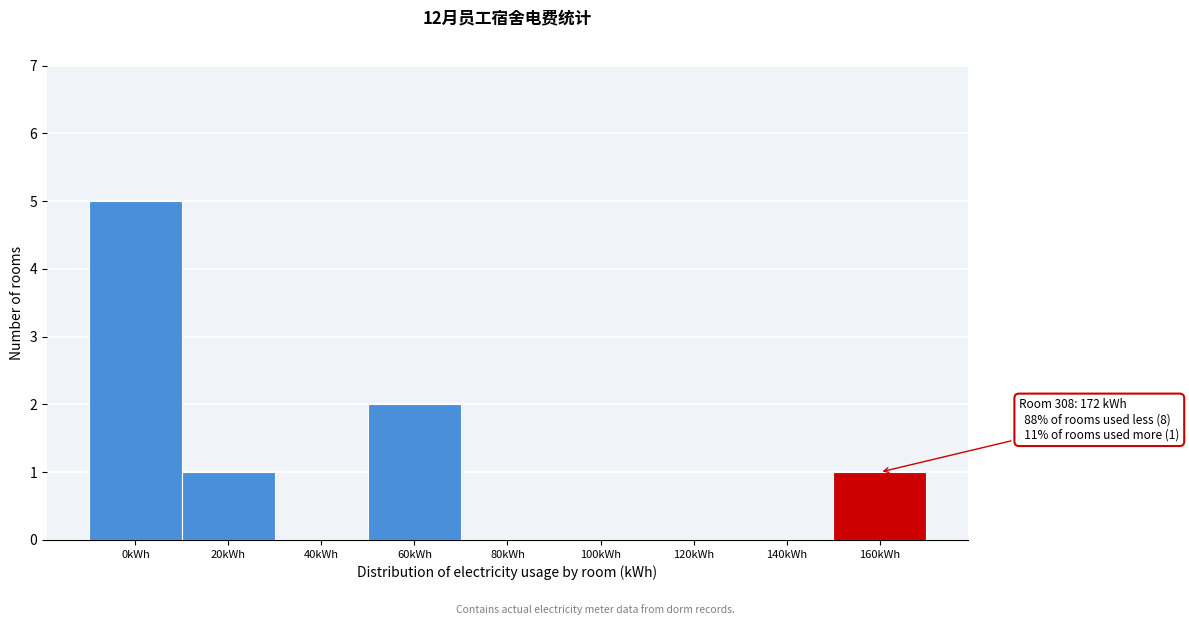

Reading left to right, transcribe all the data shown in this chart.

0kWh=5	20kWh=1	40kWh=0	60kWh=2	80kWh=0	100kWh=0	120kWh=0	140kWh=0	160kWh=1